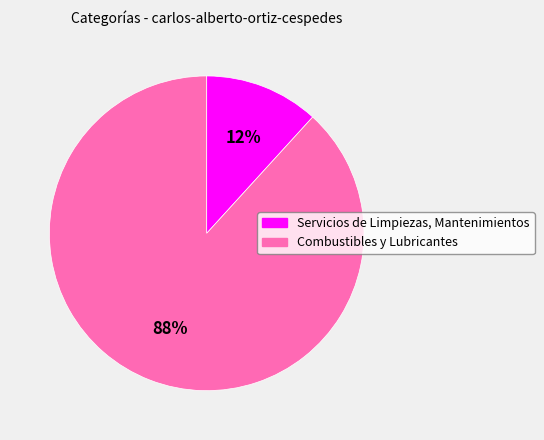

Which slice is the largest?

Combustibles y Lubricantes